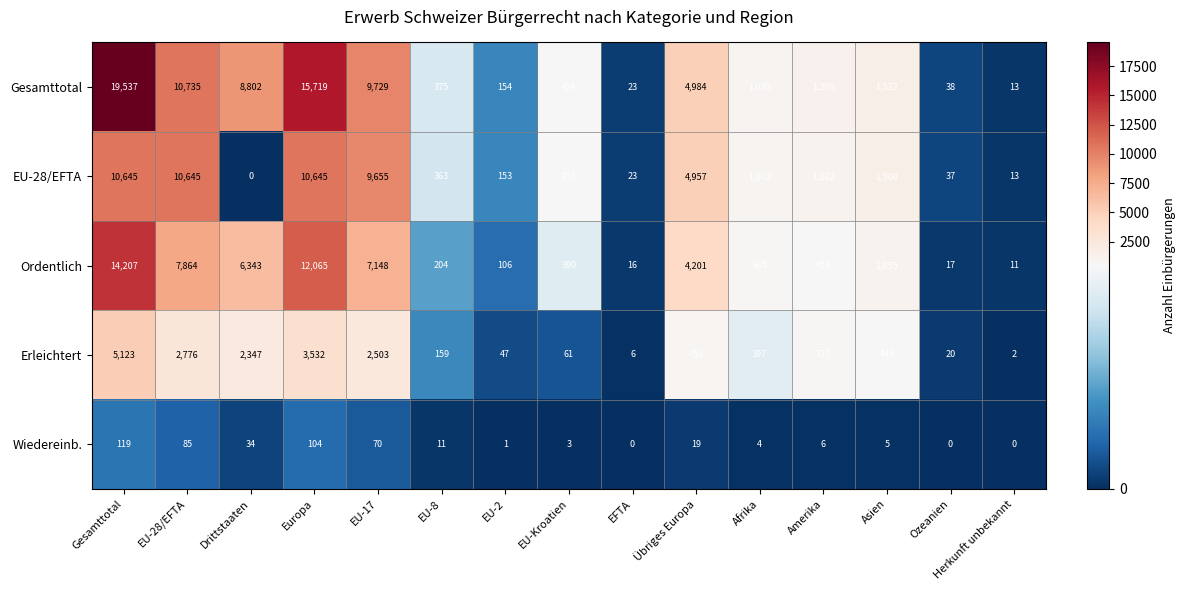

Which series has the largest total across all categories?

Gesamttotal